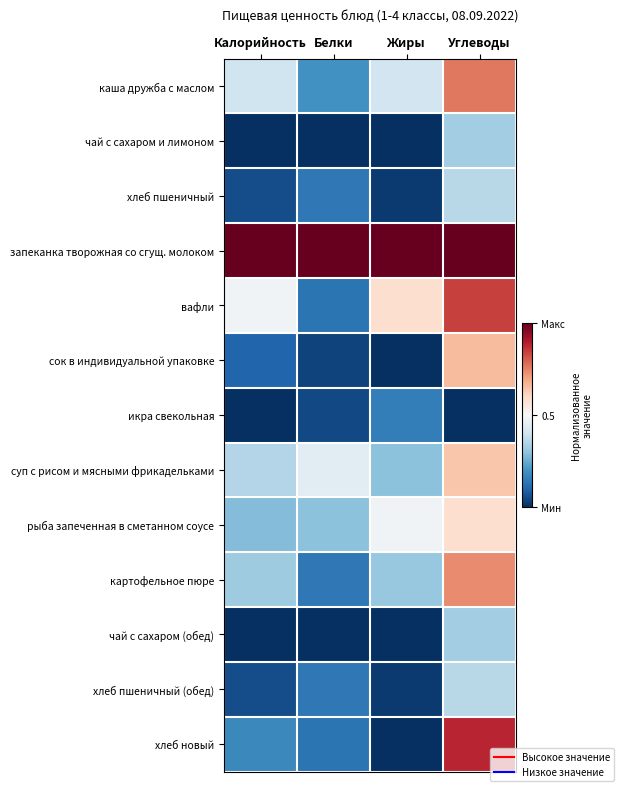

What is the difference between the highest and lowest values at Белки?

1.0